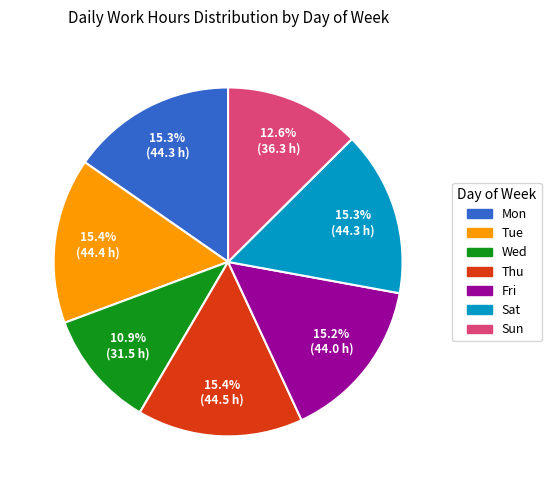

What portion of the pie excludes Fri?

84.8%